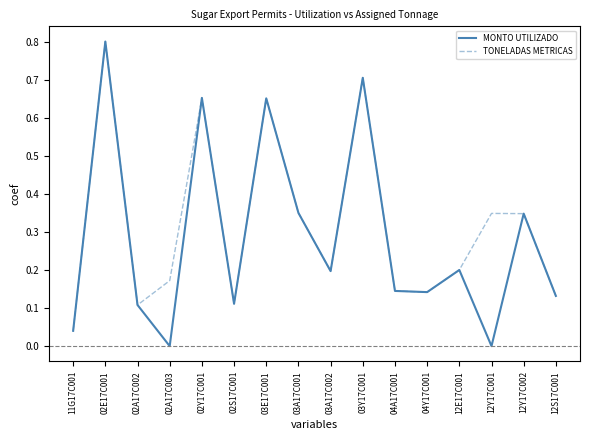

Which category has the highest value in the TONELADAS METRICAS series?

02E17C001